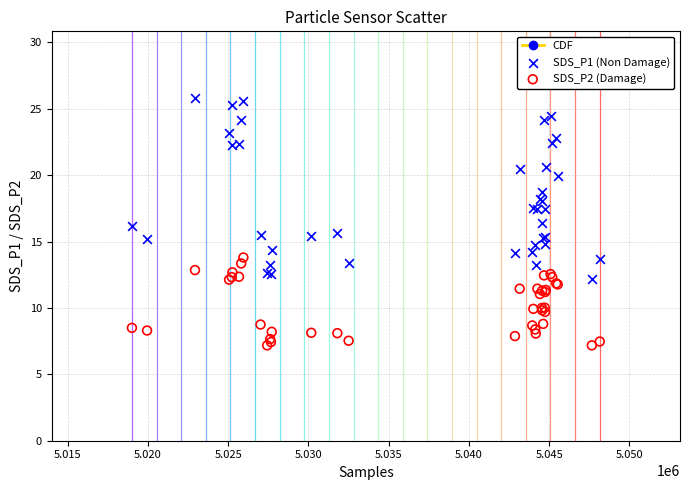

Which series reaches the minimum Y coordinate?

SDS_P2 (Damage)